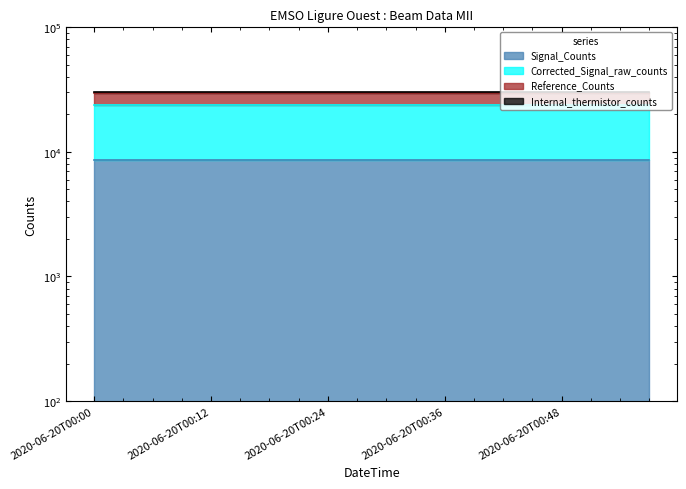

Which series has the largest range (max minus min)?

Corrected_Signal_raw_counts